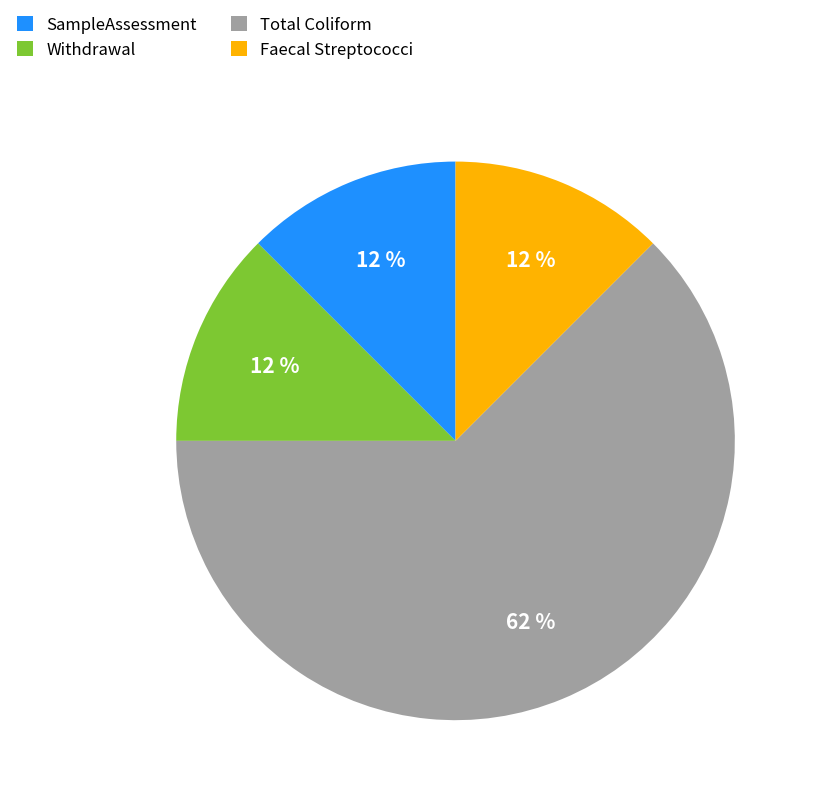

Is SampleAssessment the majority of the pie?

No